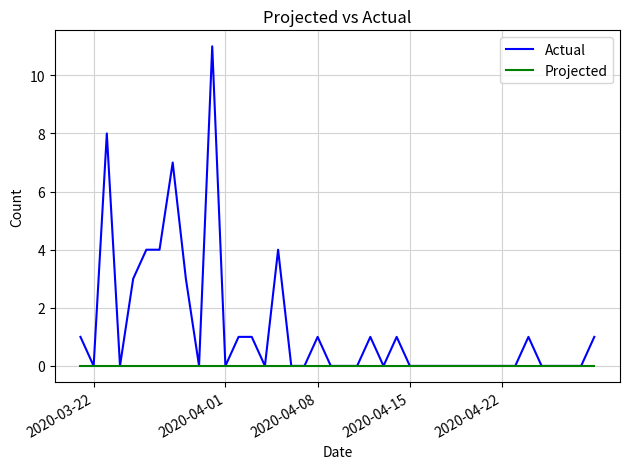

Is this an area chart (filled region under the line)?

No